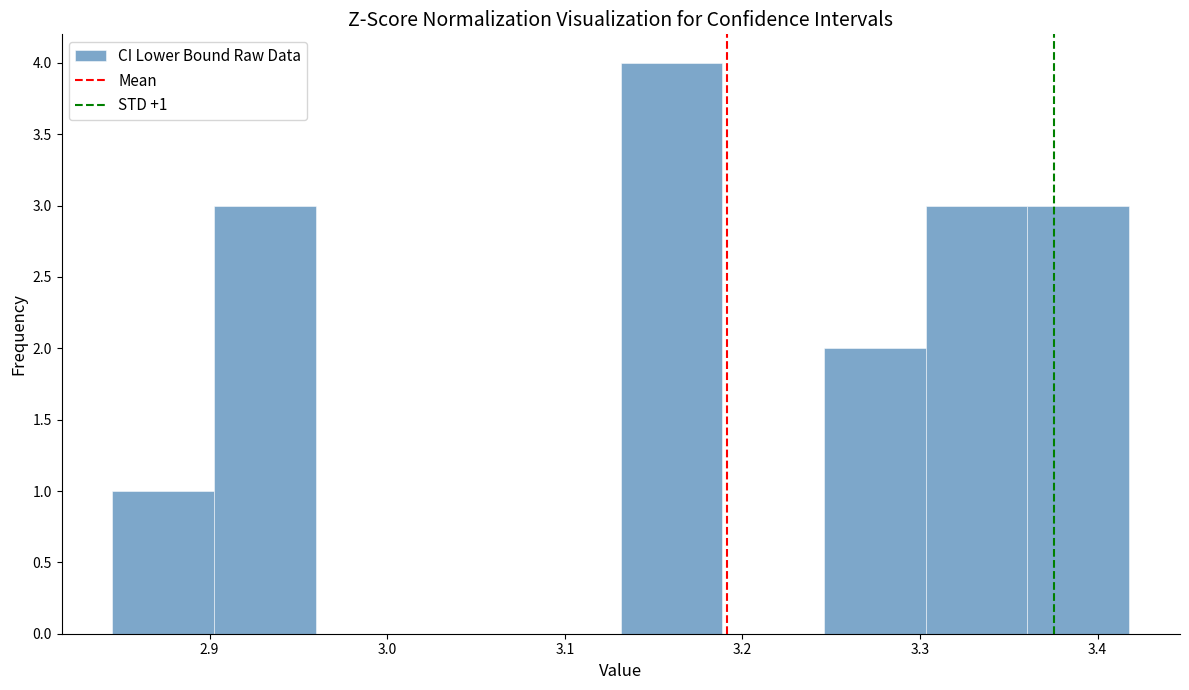

Over which range of the x-axis is the bar tallest?

3.13 to 3.19